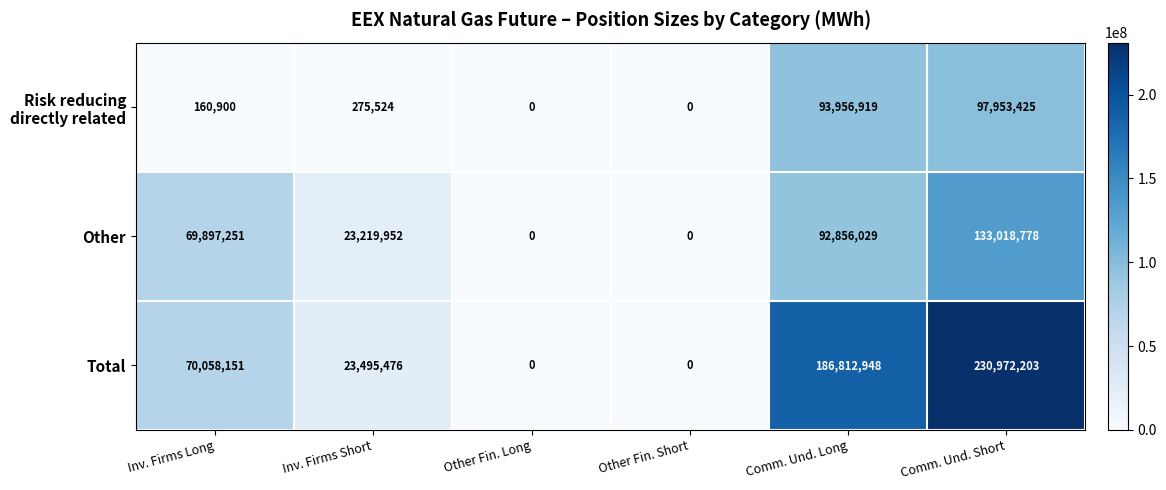

Which category has the highest value in the Total series?

Comm. Und. Short